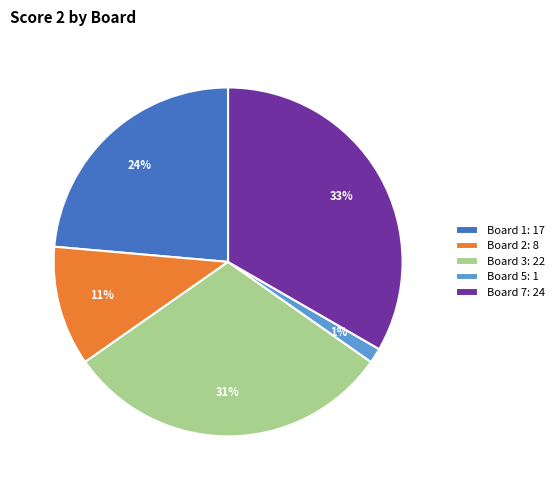

Rank the categories by value from highest to lowest.

Board 7: 24, Board 3: 22, Board 1: 17, Board 2: 8, Board 5: 1